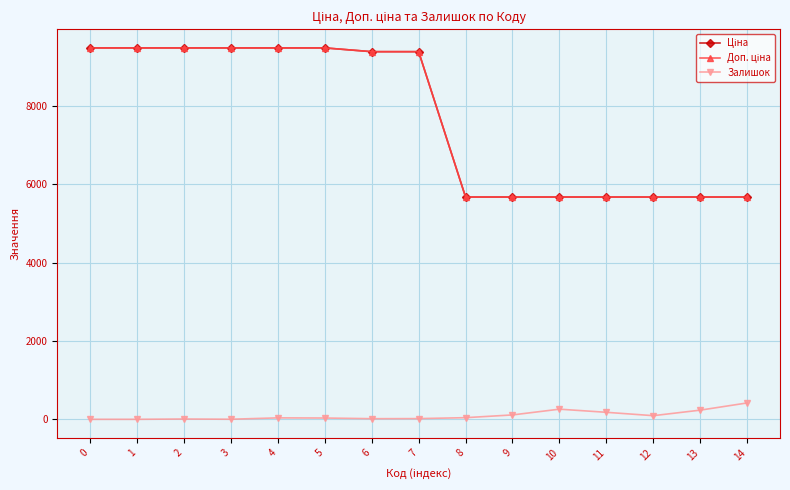

At which category is the sum across all series the highest?

4